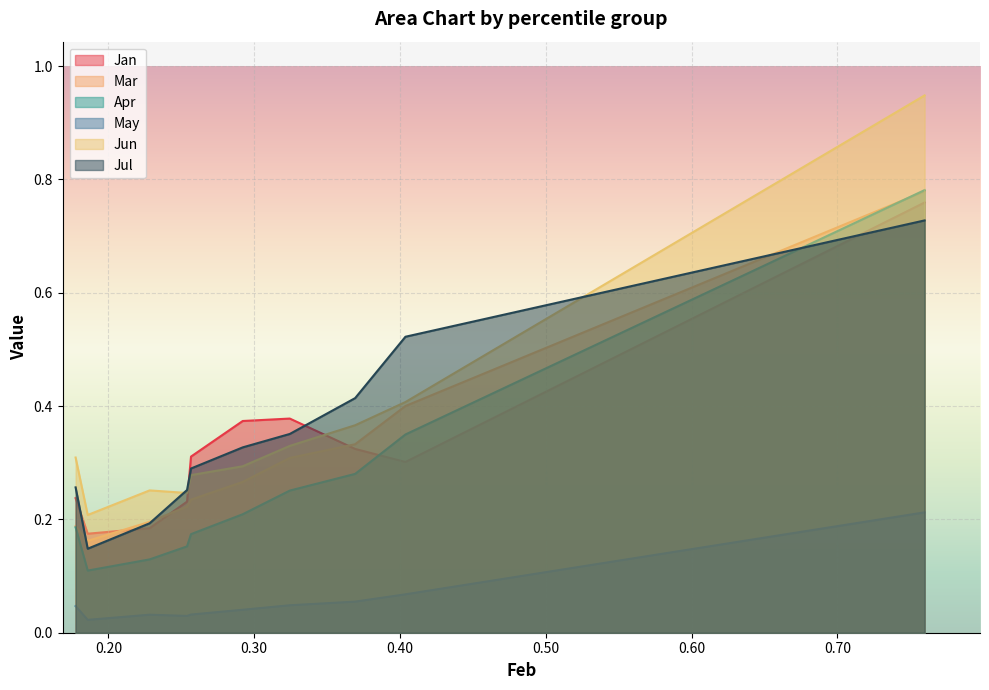

Is it true that Apr equals 0.5 at pct85?

False